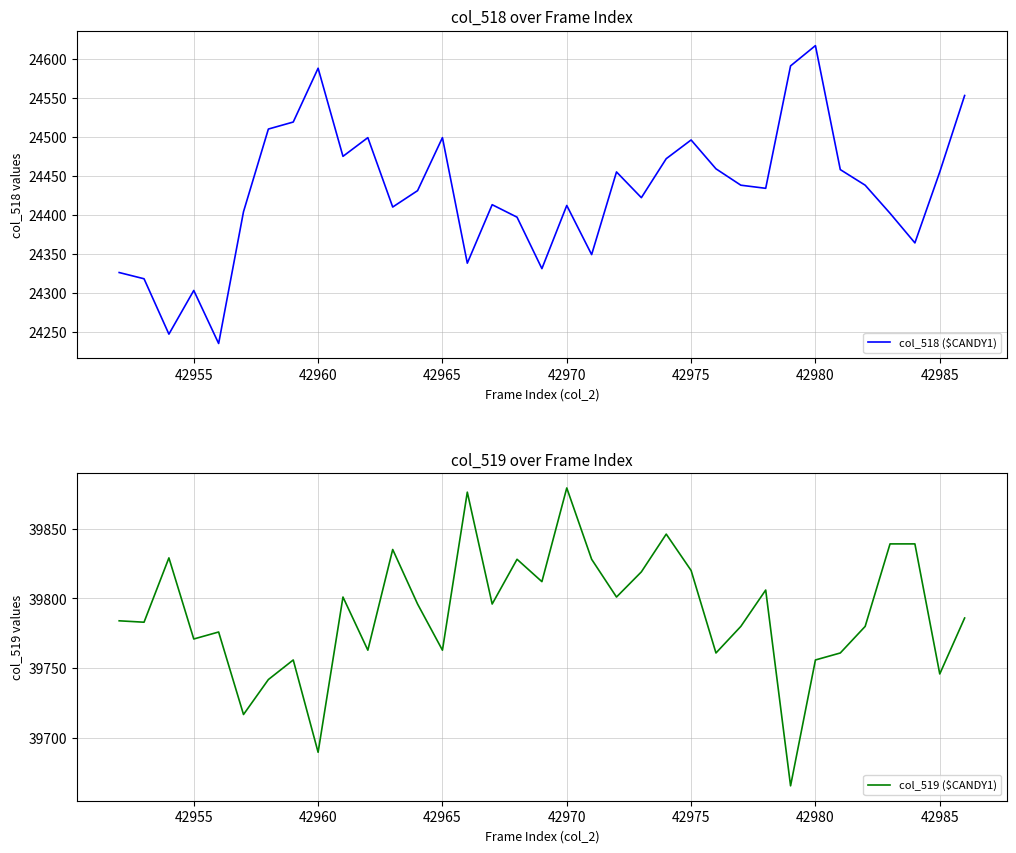

True or false: col_518 ($CANDY1) has more than 2 points higher than both neighbors.

True